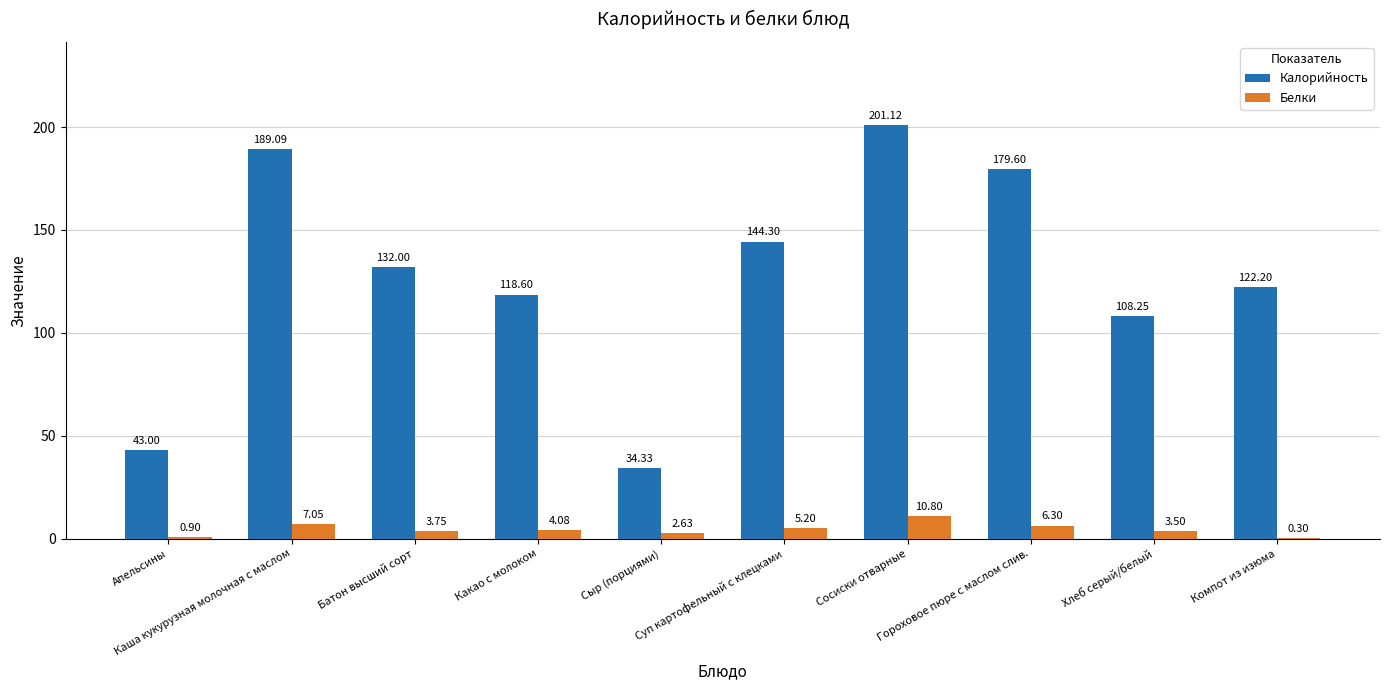

What is the sum of all Белки values?

44.5